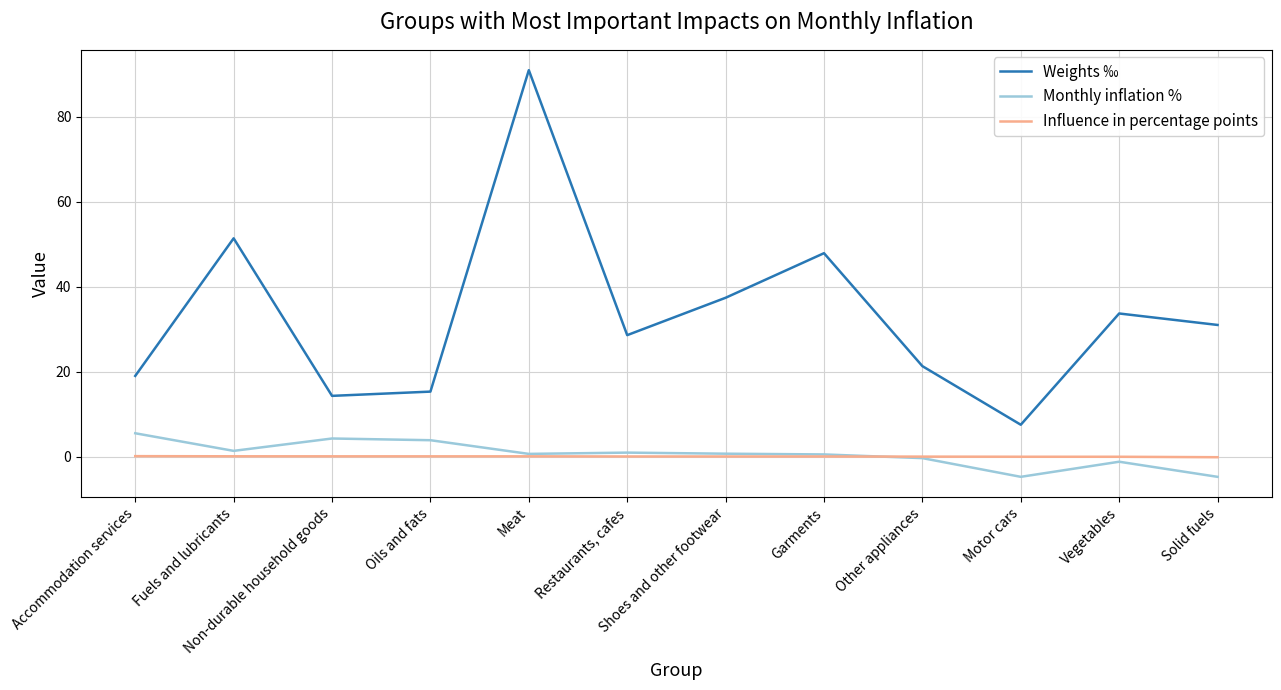

Rank the series by their maximum value, from lowest to highest.

Influence in percentage points, Monthly inflation %, Weights ‰